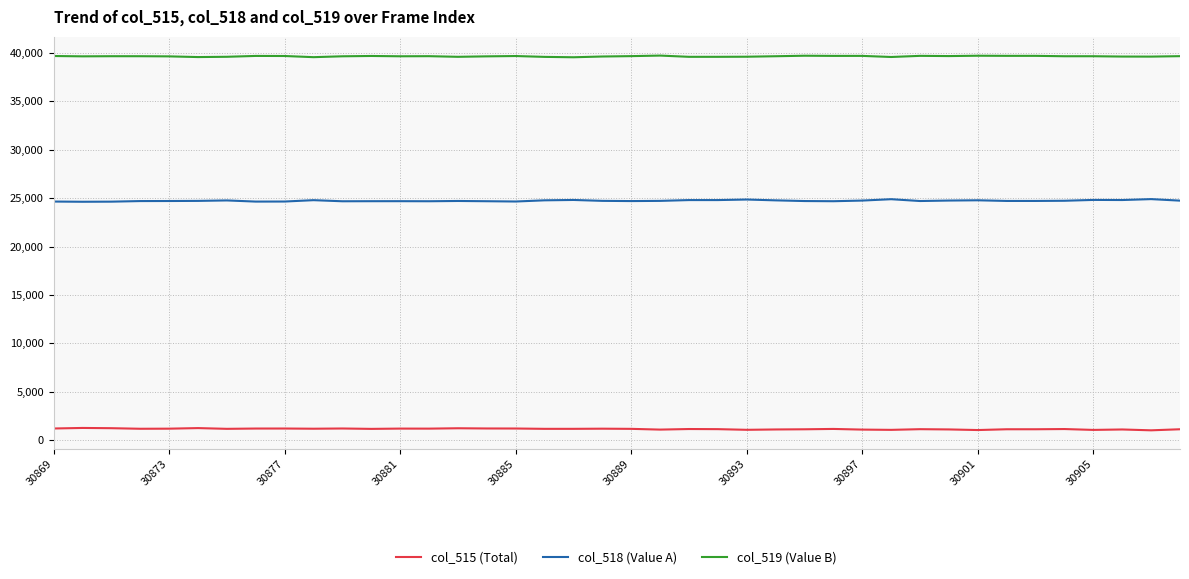

True or false: col_515 (Total) and col_519 (Value B) intersect in this chart.

False